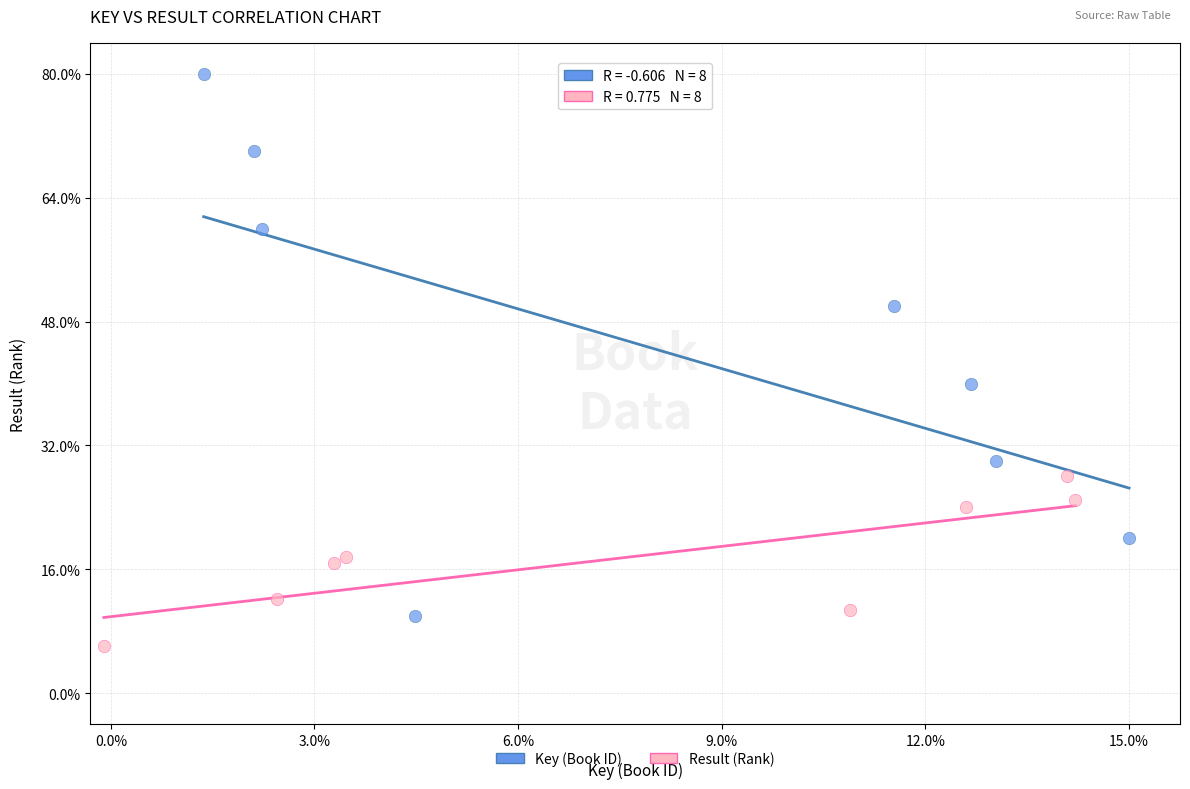

What are all the series names shown in the legend?

Key (Book ID), Result (Rank)